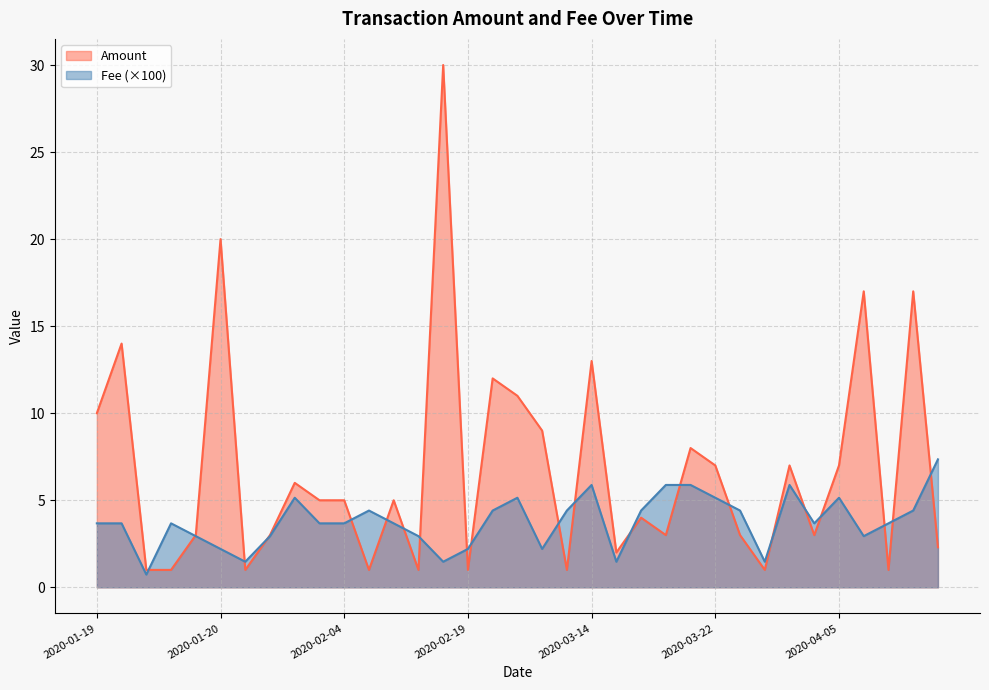

Reading left to right, list all the values displayed in this chart.

Amount: 10.0	14.0	1.0	1.0	3.0	20.0	1.0	3.0	6.0	5.0	5.0	1.0	5.0	1.0	30.0	1.0	12.0	11.0	9.0	1.0	13.0	2.0	4.0	3.0	8.0	7.0	3.0	1.0	7.0	3.0	7.0	17.0	1.0	17.0	2.3
Fee: 3.7	3.7	0.7	3.7	2.9	2.2	1.5	2.9	5.1	3.7	3.7	4.4	3.7	2.9	1.5	2.2	4.4	5.1	2.2	4.4	5.9	1.5	4.4	5.9	5.9	5.1	4.4	1.5	5.9	3.7	5.1	2.9	3.7	4.4	7.3